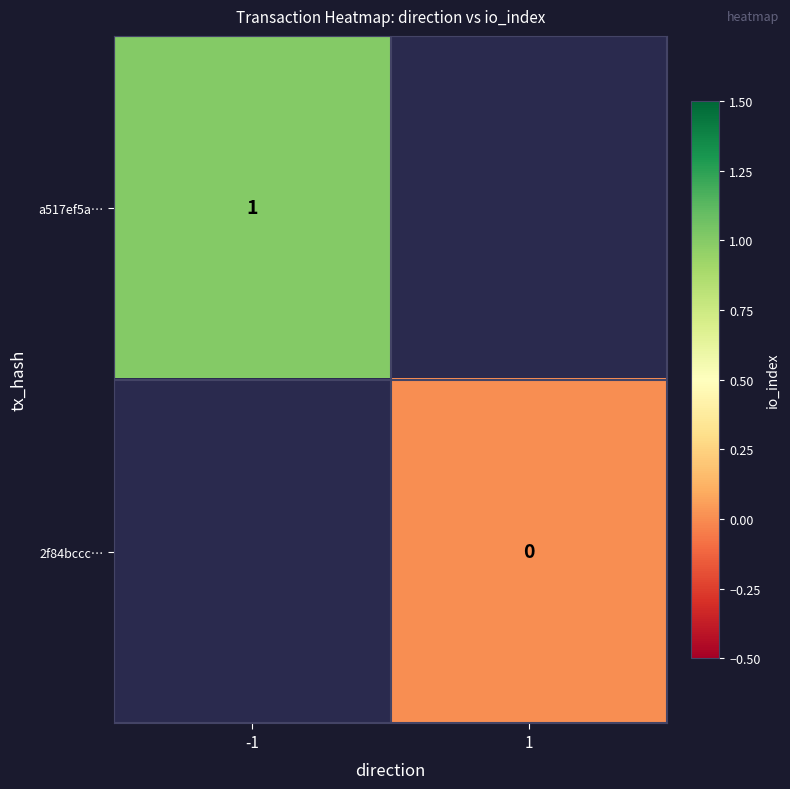

How many categories are shown in the chart?

2